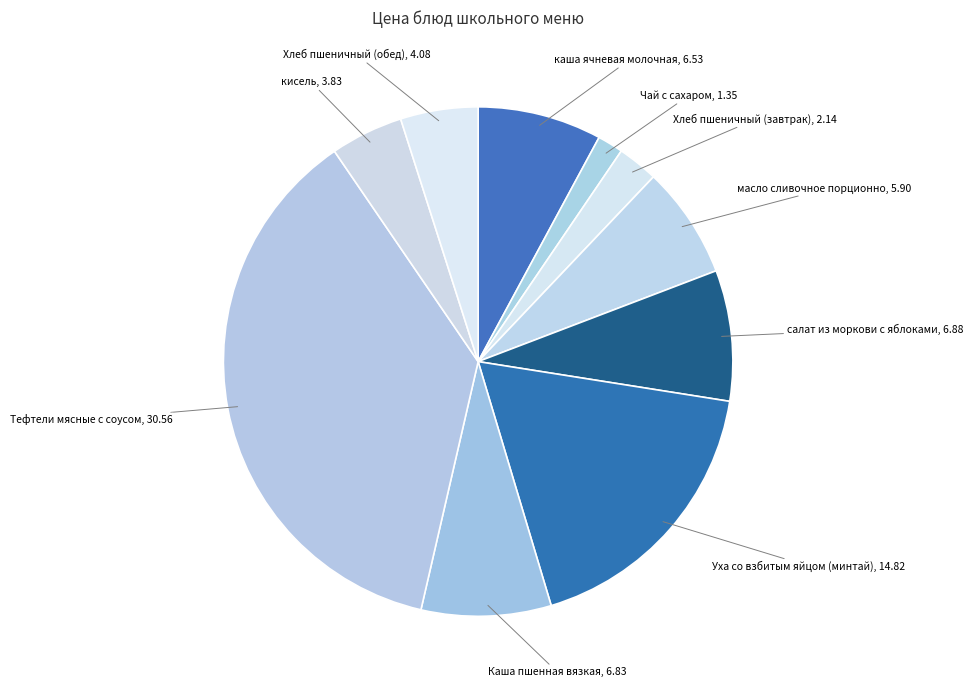

Which category has the smallest portion of the pie?

Чай с сахаром